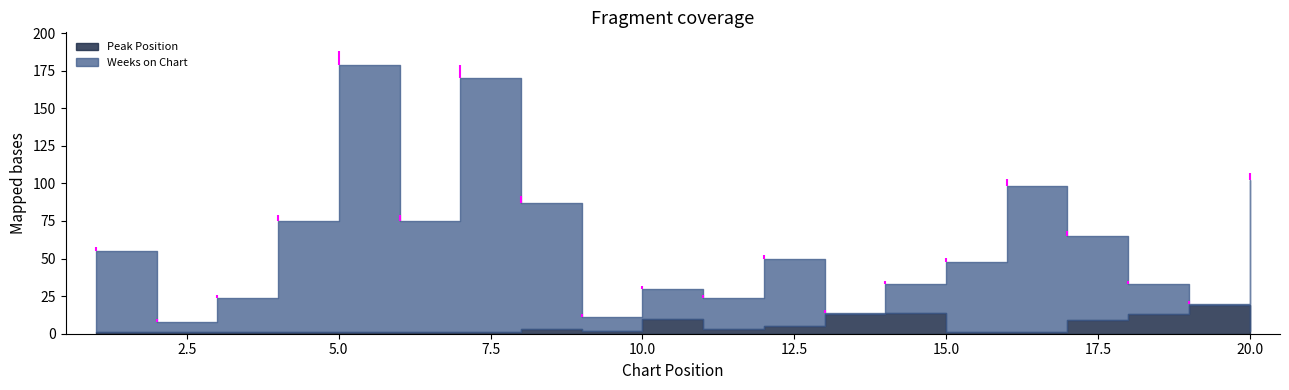

Is it true that Weeks on Chart equals 23 at 3?

True